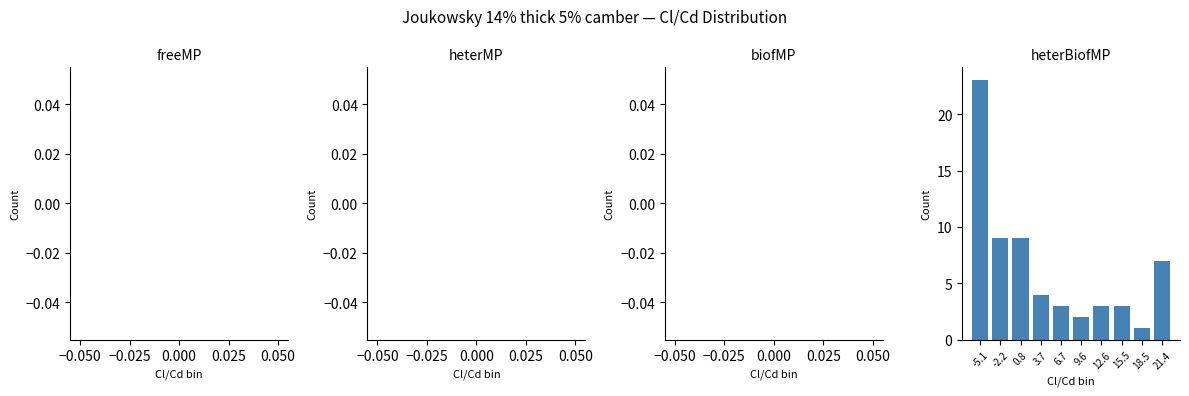

Reading left to right, list all the values displayed in this chart.

23	9	9	4	3	2	3	3	1	7